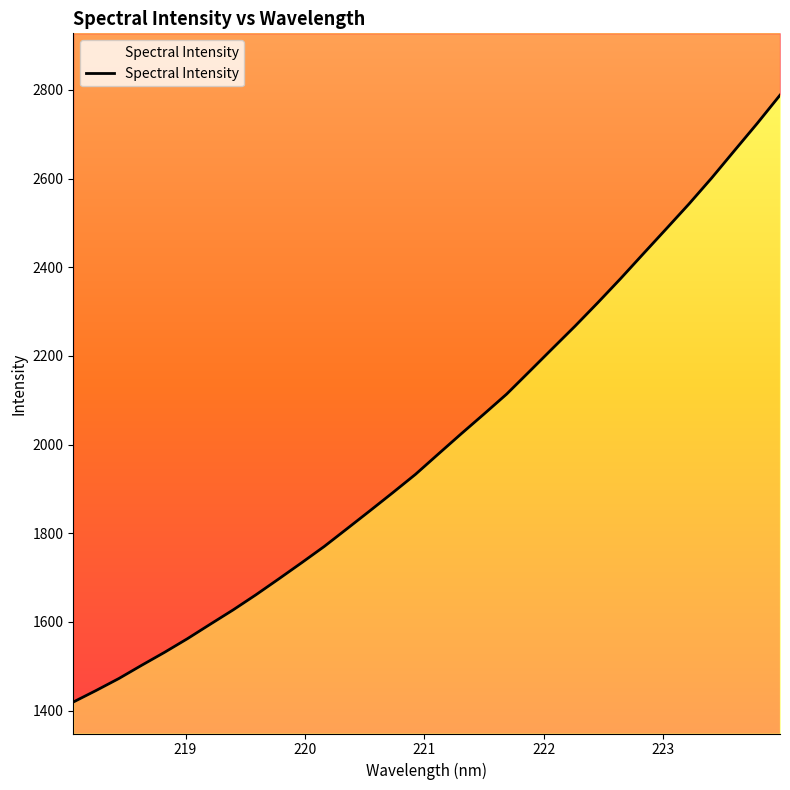

What is the label of the 9th point from the right?

222.4538